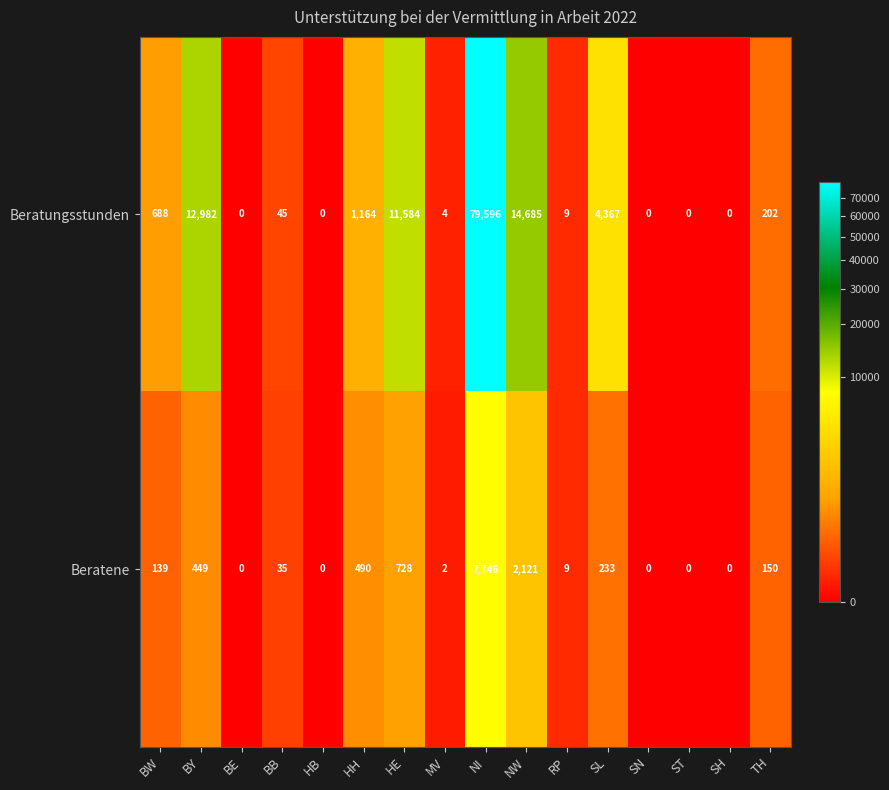

What is the difference between the second highest and minimum values in the Beratungsstunden series?

14685